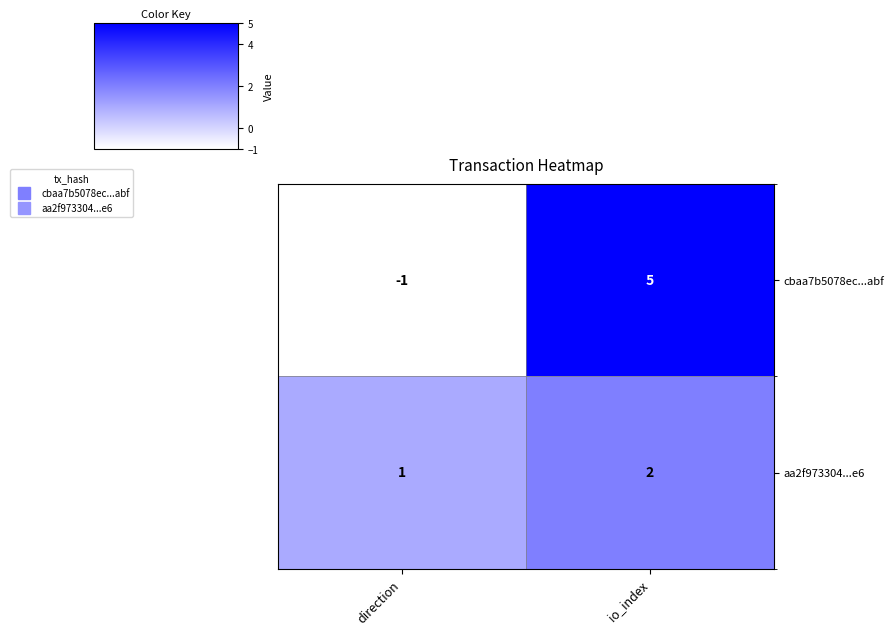

What is the difference between the highest and lowest values at io_index?

3